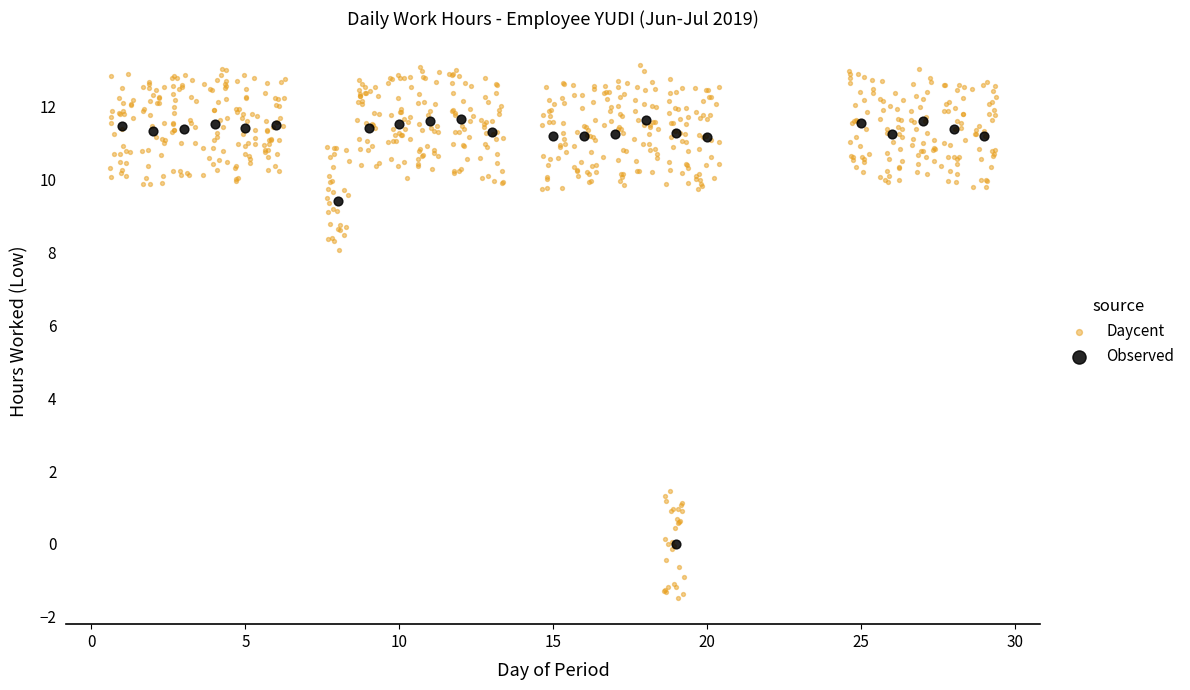

Which series reaches the minimum Y coordinate?

Daycent